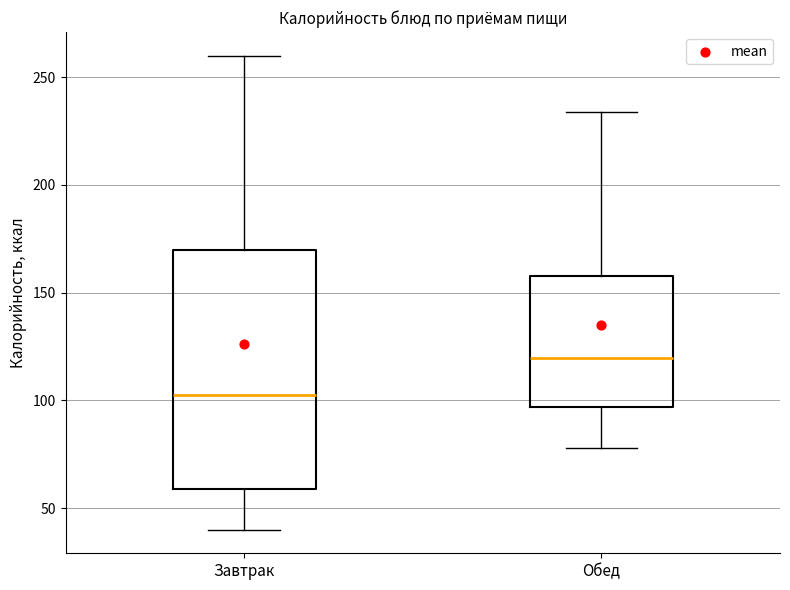

Where does the lower whisker of the box for Обед end on the y-axis? The values are not printed on the chart, so give them approximately, as read against the axis.

80